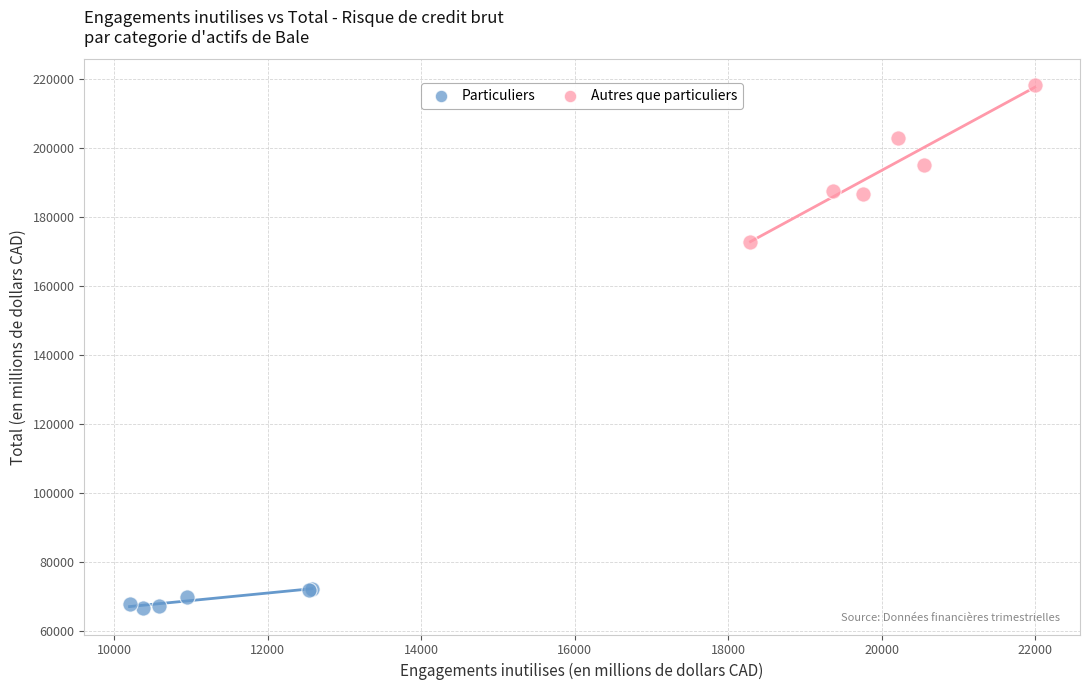

Which series contains the highest Y value?

Autres que particuliers